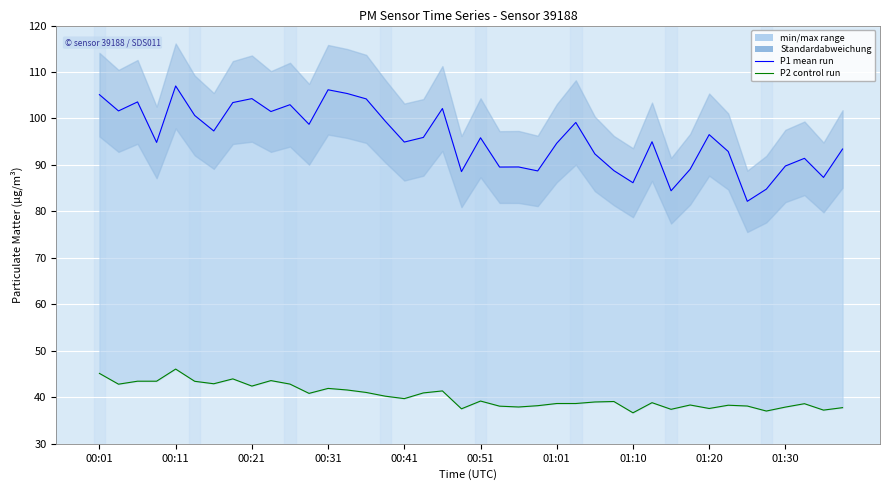

What is the spread (max minus min) of values at 17?

55.0